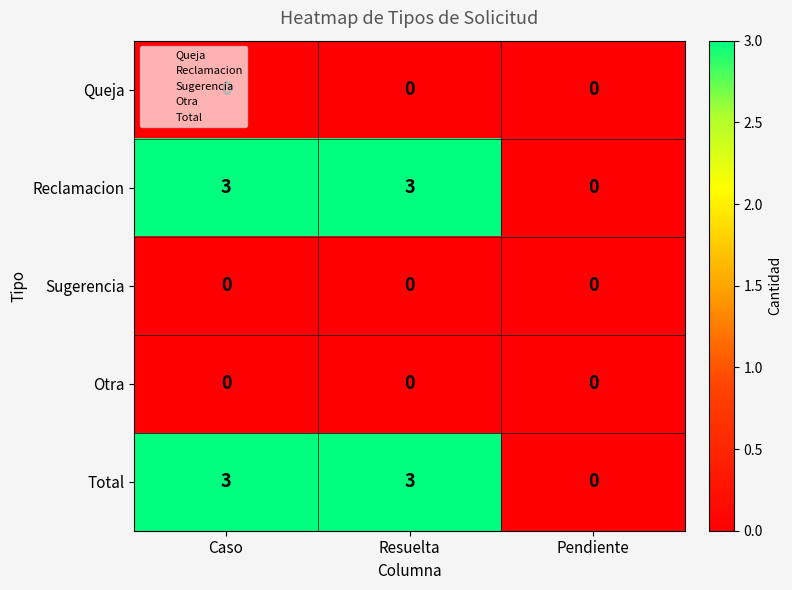

Is it true that Total equals 5 at Caso?

False